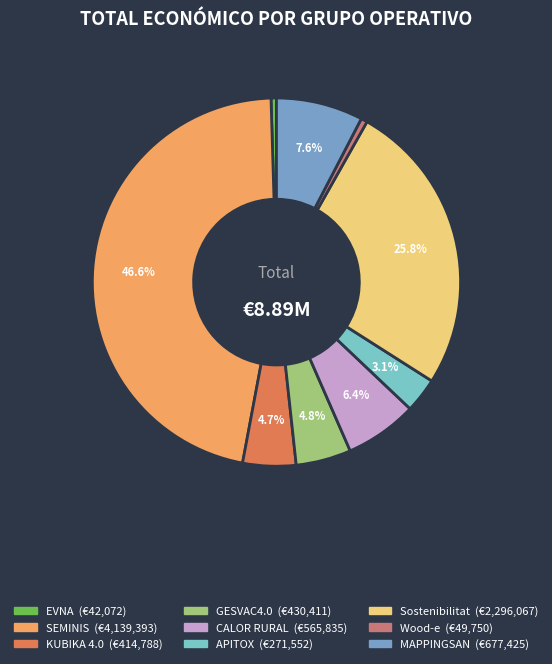

True or false: CALOR RURAL accounts for 12% of the total.

False